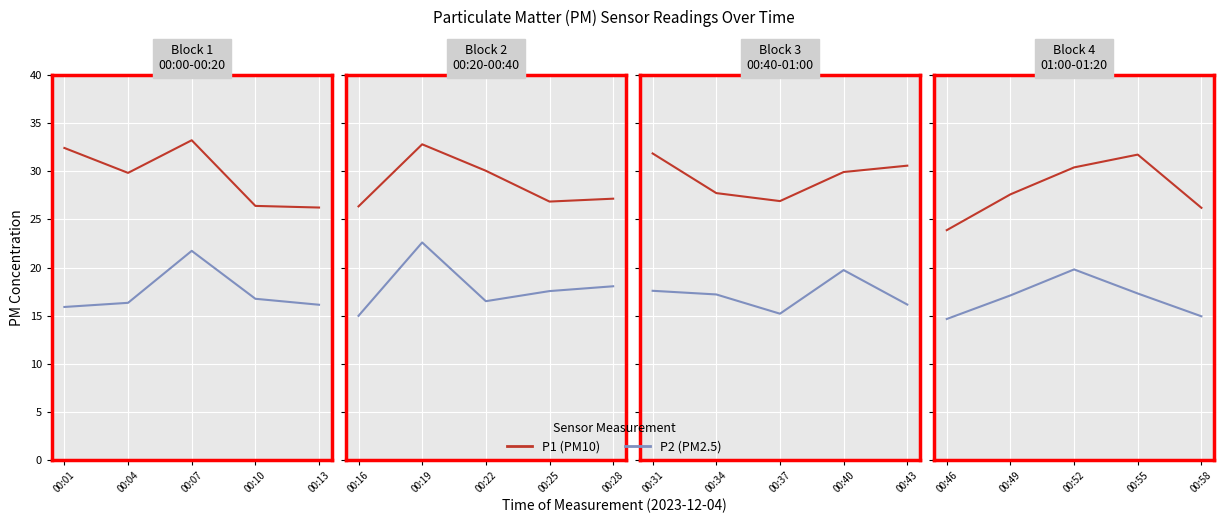

Which series has the largest range (max minus min)?

P1 (PM10)